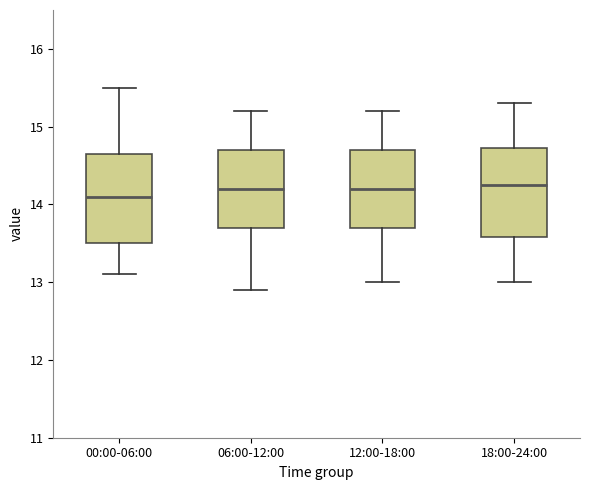

Reading left to right, transcribe this box plot: for each box, give where its median line is, the range the box spans, and where its two whiskers end, as read against the y-axis. The values are not printed on the chart, so give them approximately, as read against the axis.

00:00-06:00: median 14.1, box 13.5 to 14.7, whiskers 13.1 to 15.5
06:00-12:00: median 14.2, box 13.7 to 14.7, whiskers 12.9 to 15.2
12:00-18:00: median 14.2, box 13.7 to 14.7, whiskers 13.0 to 15.2
18:00-24:00: median 14.3, box 13.6 to 14.7, whiskers 13.0 to 15.3